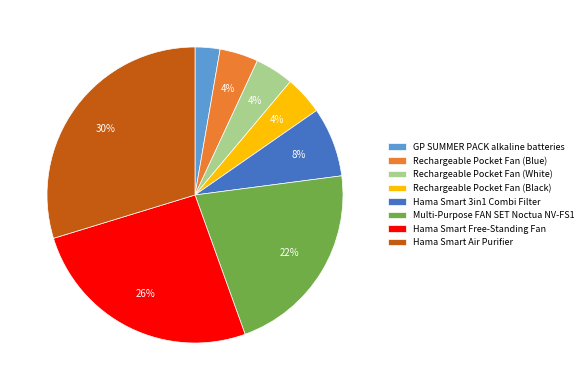

To the nearest percent, what is the combined percentage of Rechargeable Pocket Fan (White) and Hama Smart Air Purifier?

34%